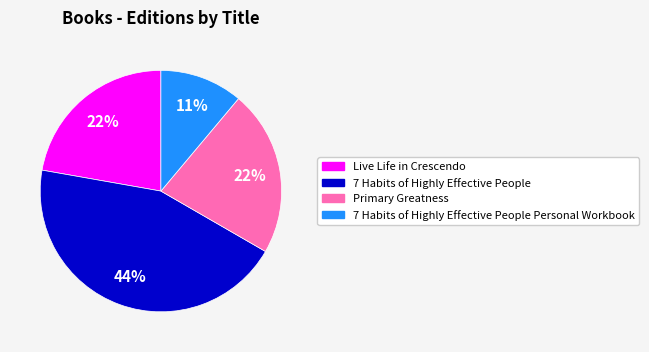

Does any single category account for the majority?

No